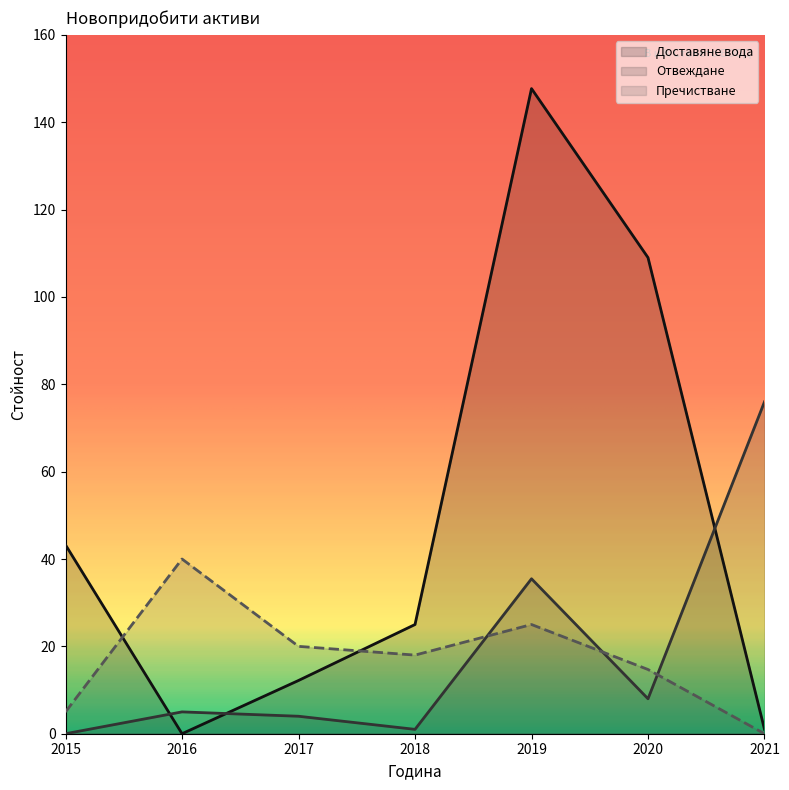

True or false: Отвеждане has more than 1 points higher than both neighbors.

True